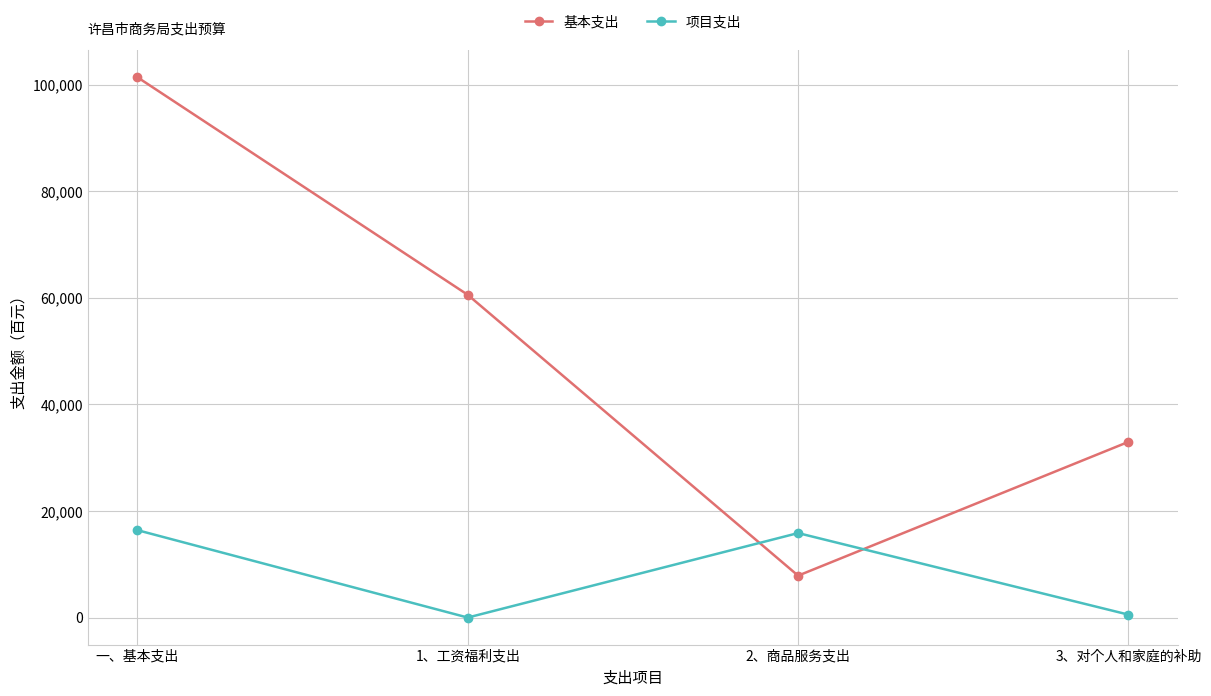

Rank the categories by 基本支出 value from highest to lowest.

一、基本支出, 1、工资福利支出, 3、对个人和家庭的补助, 2、商品服务支出